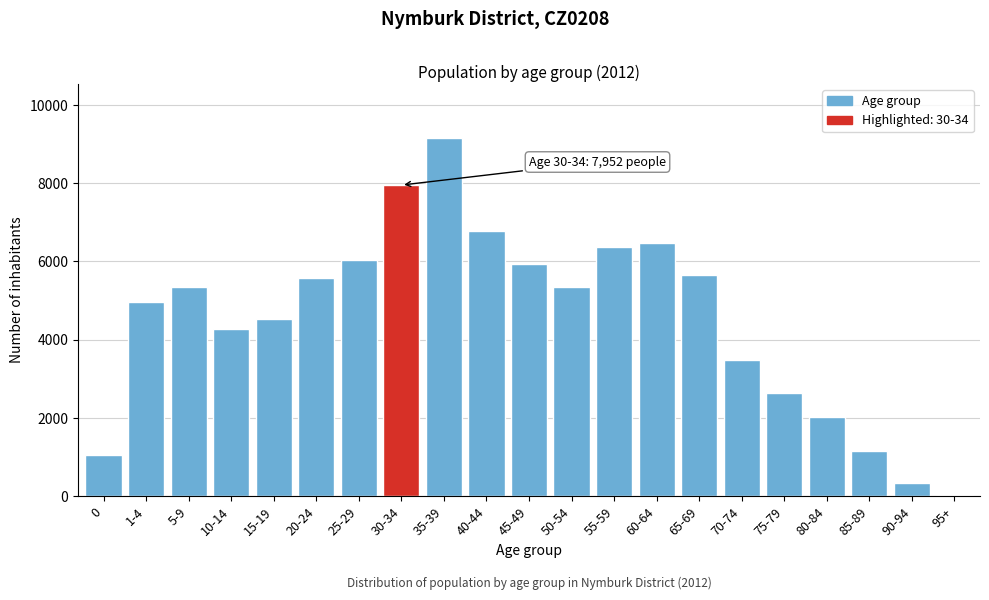

What is the label of the 10th bar from the left?

40-44